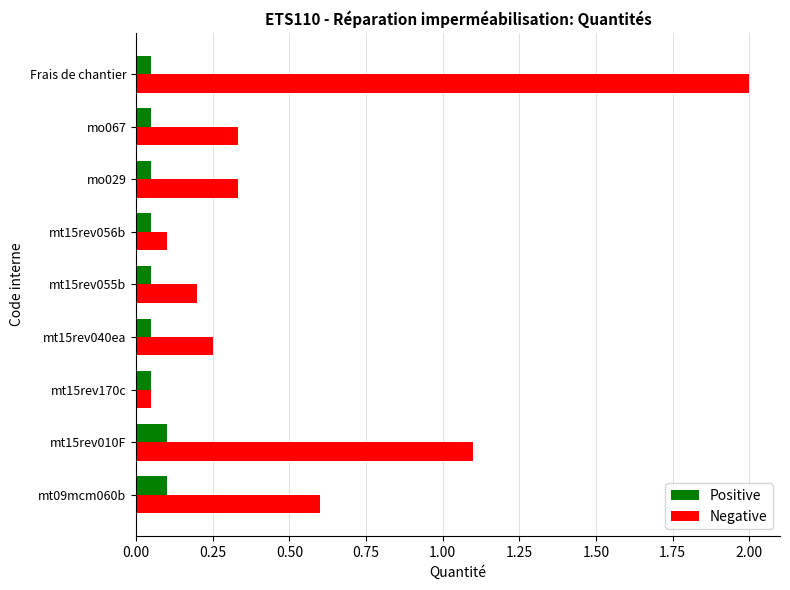

Which label corresponds to the largest value in the chart?

Frais de chantier